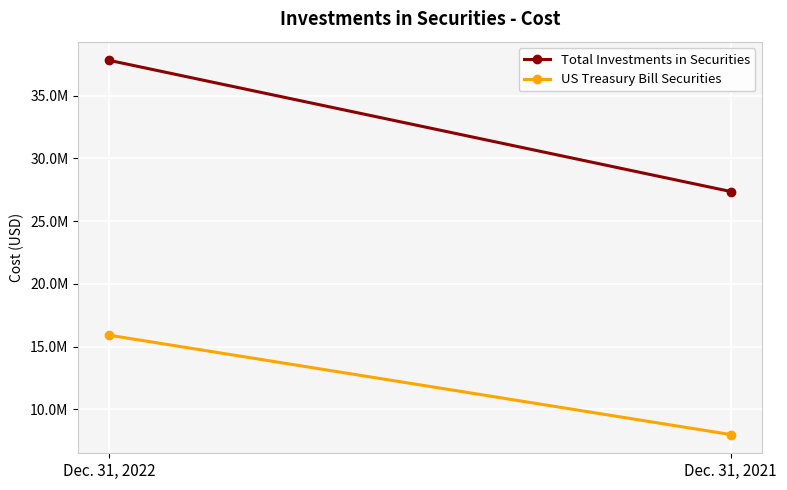

Which has a higher value, Dec. 31, 2022 or Dec. 31, 2021?

Dec. 31, 2022